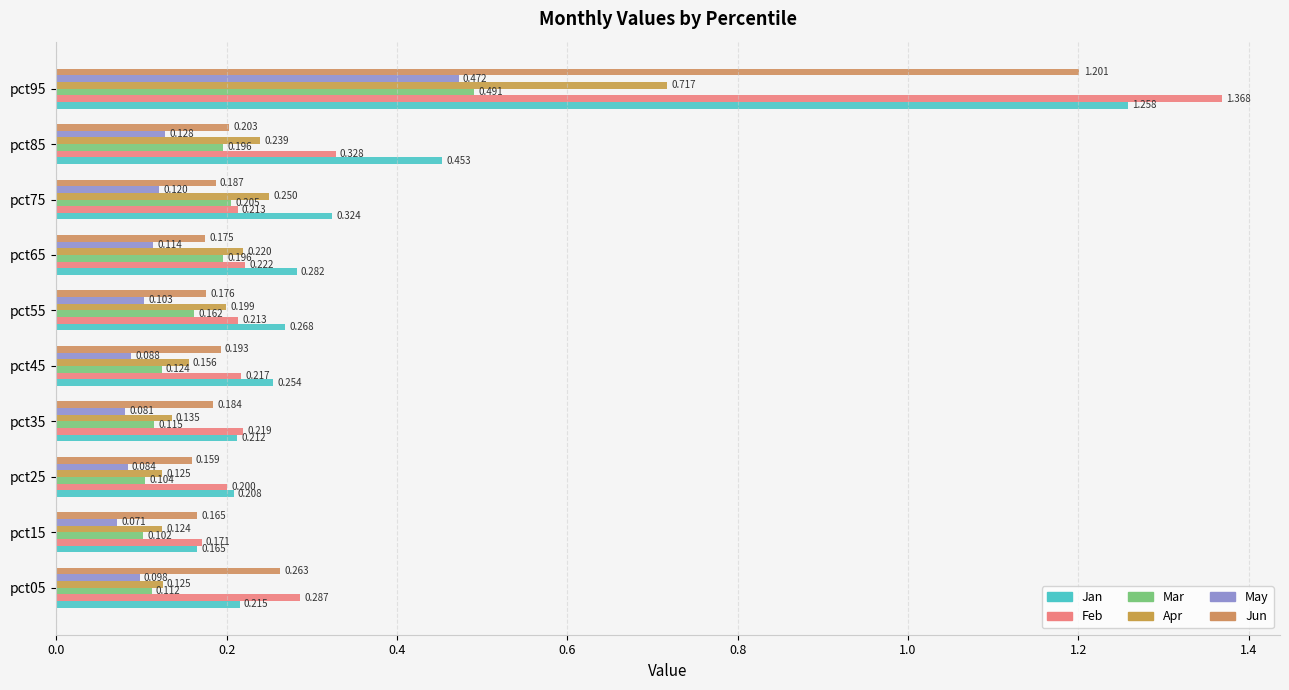

At which category is the sum across all series the highest?

pct95